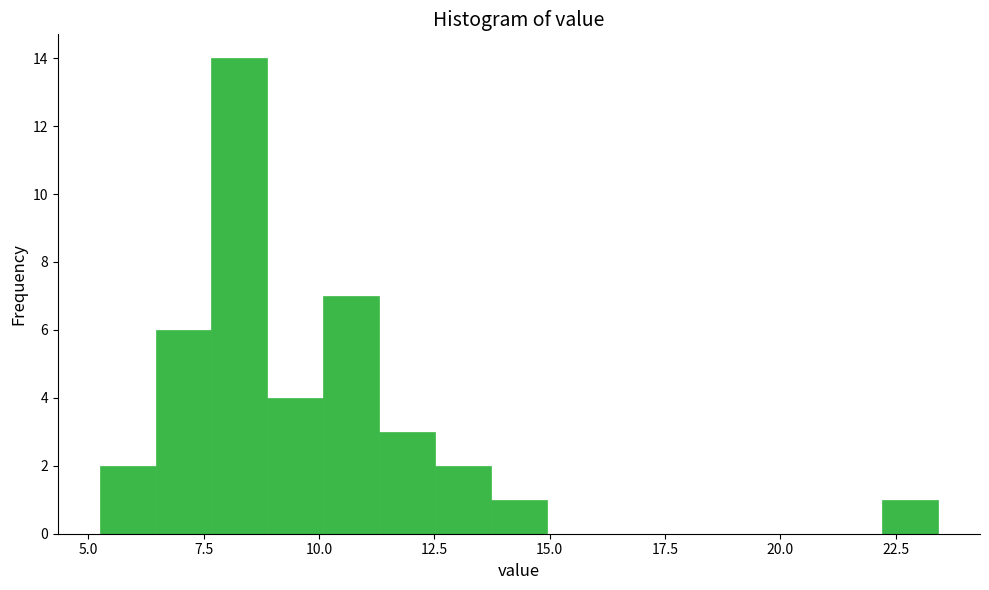

Read against the x-axis, roughly where is the centre of the tallest bar?

8.5